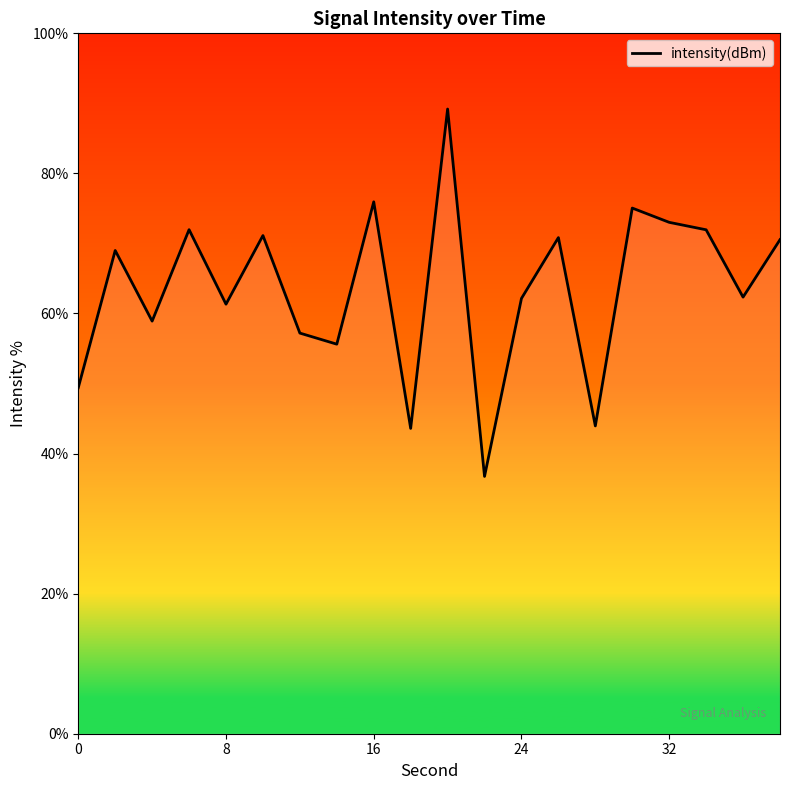

What is the minimum value shown in the chart?

36.7